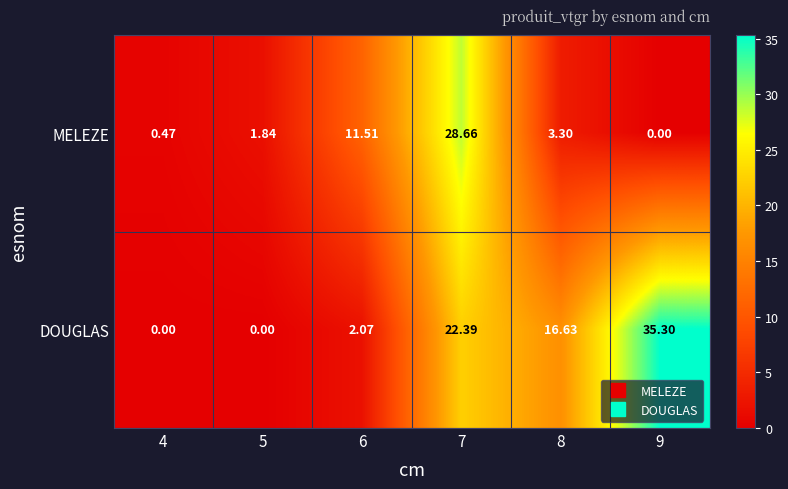

Rank the series by their average value, from lowest to highest.

MELEZE, DOUGLAS